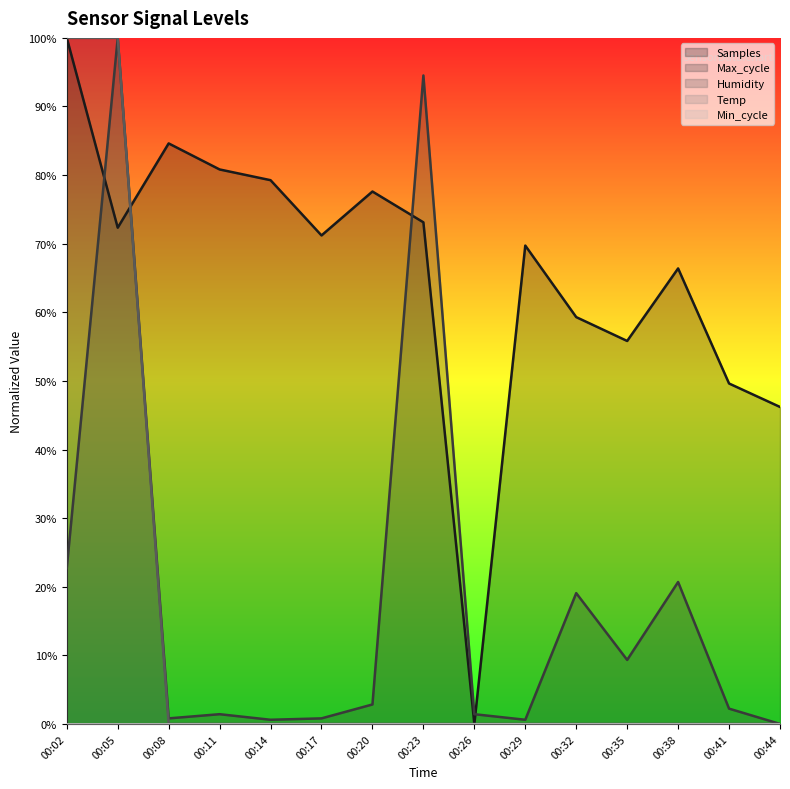

Reading left to right, list all the values displayed in this chart.

Humidity: 00:02=100.0	00:05=100.0	00:08=0.0	00:11=0.0	00:14=0.0	00:17=0.0	00:20=0.0	00:23=0.0	00:26=0.0	00:29=0.0	00:32=0.0	00:35=0.0	00:38=0.0	00:41=0.0	00:44=0.0
Max_cycle: 00:02=22.7	00:05=100.0	00:08=0.8	00:11=1.4	00:14=0.6	00:17=0.8	00:20=2.8	00:23=94.5	00:26=1.4	00:29=0.6	00:32=19.1	00:35=9.3	00:38=20.7	00:41=2.2	00:44=0.0
Samples: 00:02=100.0	00:05=72.3	00:08=84.6	00:11=80.8	00:14=79.3	00:17=71.2	00:20=77.6	00:23=73.1	00:26=0.0	00:29=69.7	00:32=59.3	00:35=55.8	00:38=66.4	00:41=49.6	00:44=46.2